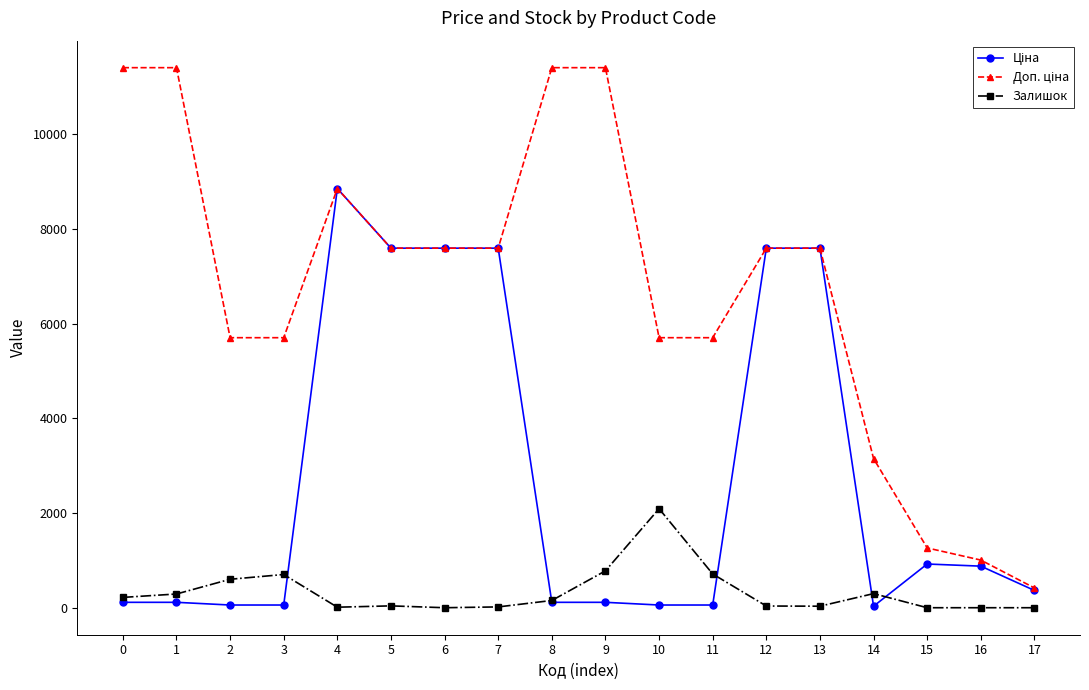

True or false: Залишок has more than 2 points higher than both neighbors.

True